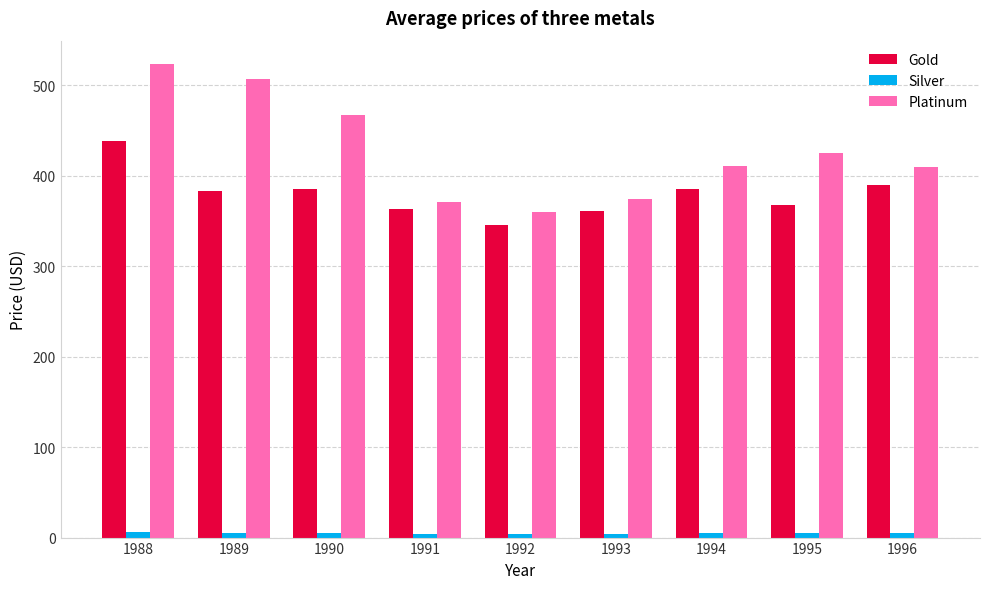

What are all the series names shown in the legend?

Gold, Silver, Platinum